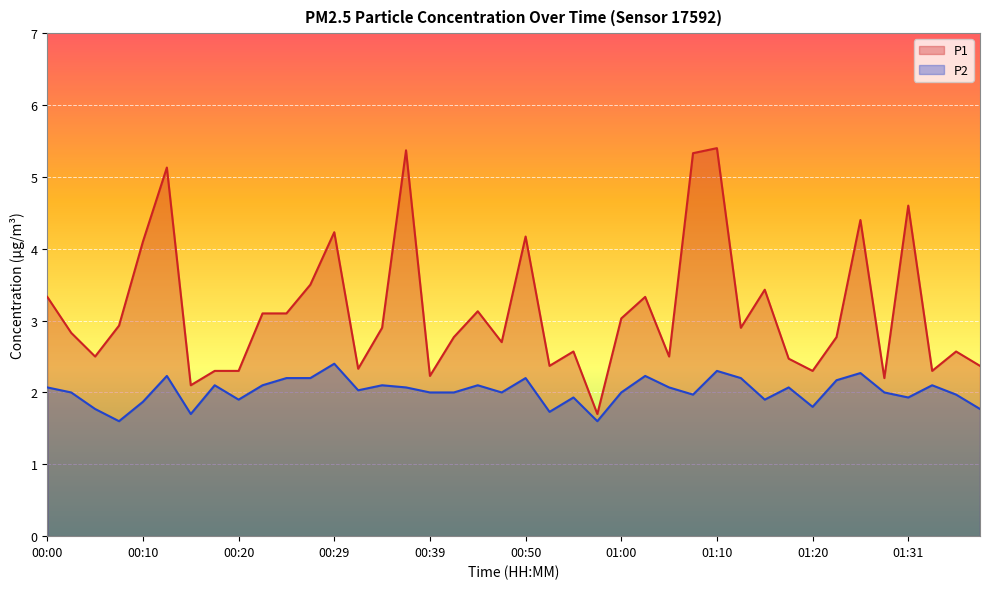

How many interior local valleys does the P1 series have?

12